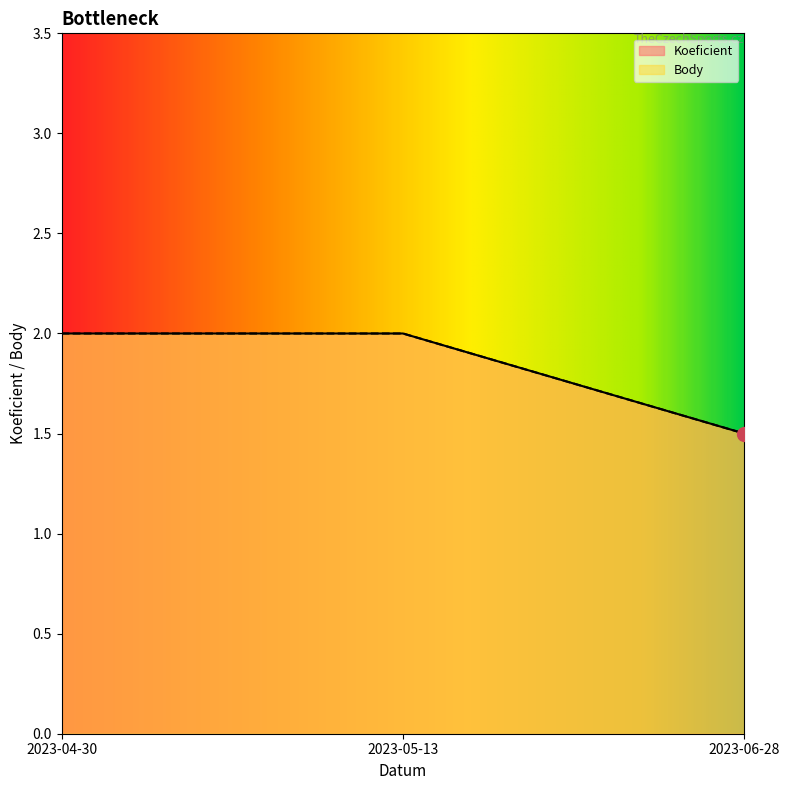

What is the sum of all Koeficient values?

5.5